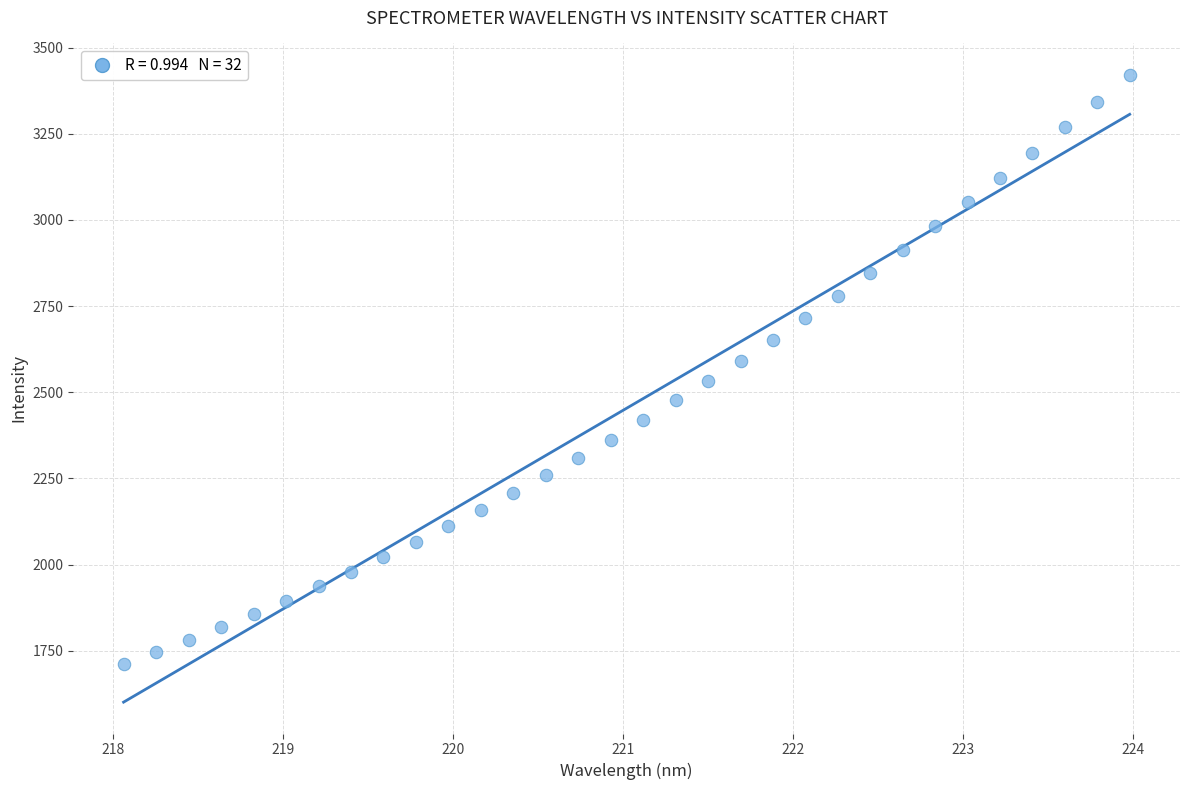

What is the range of Y values (max minus min)?

1708.3